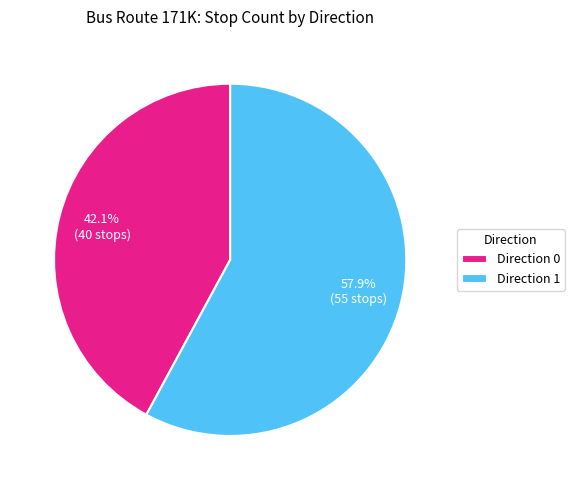

What percentage do Direction 0 and Direction 1 together represent?

100.0%